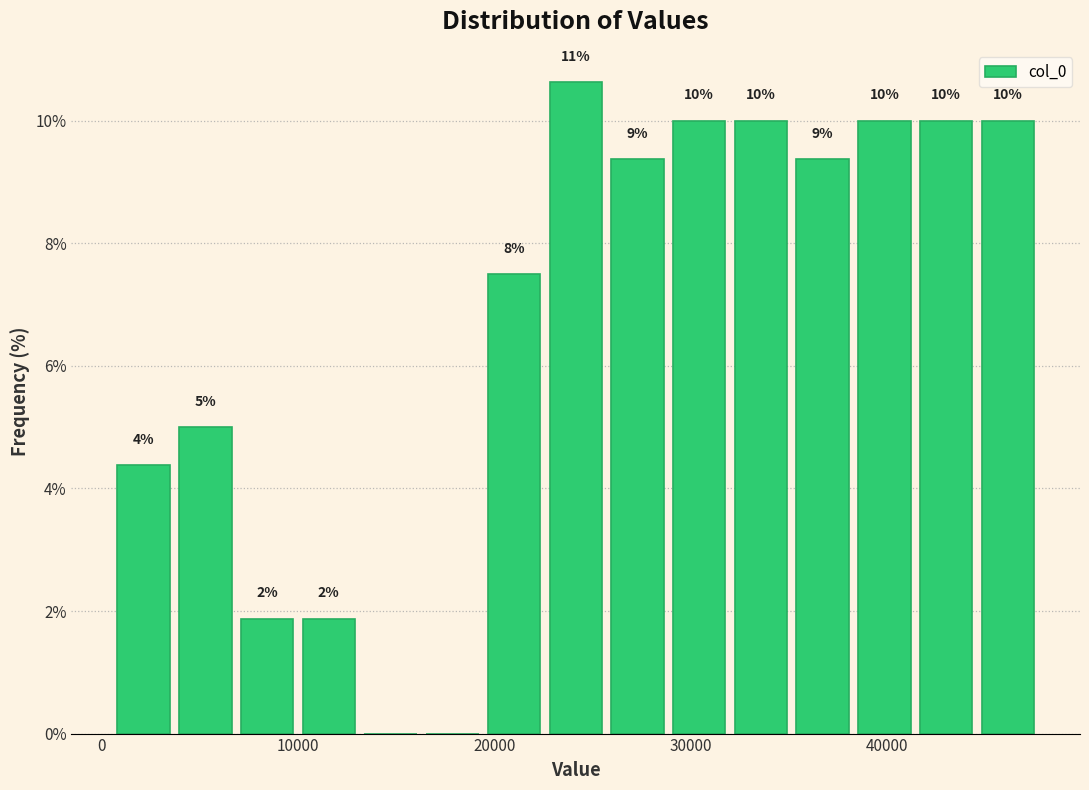

Read against the x-axis, roughly where is the centre of the tallest bar?

24000